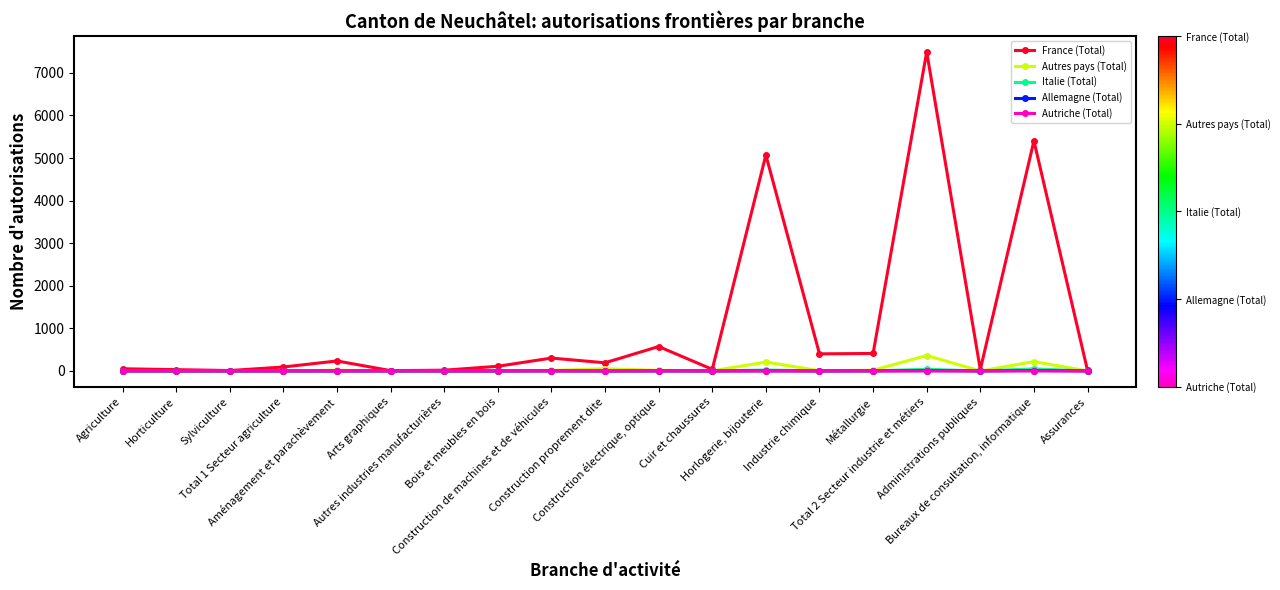

True or false: Autriche (Total) has a value of 0 at Sylviculture.

True